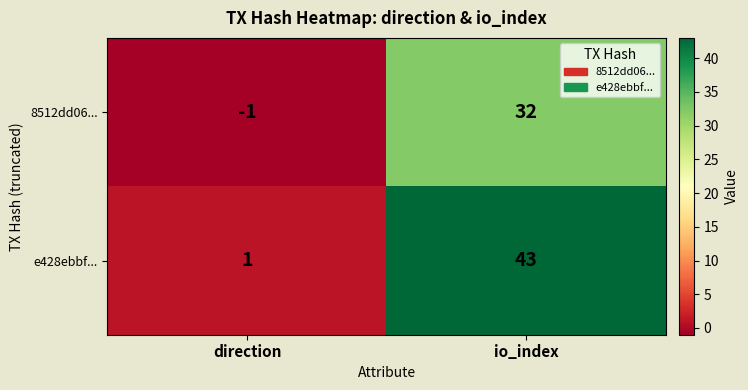

Which category has the highest value across all series?

io_index